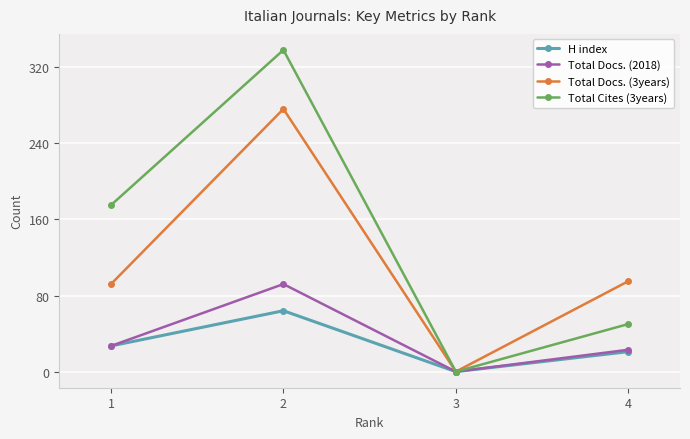

The value of Total Docs. (3years) at 1 is 92. True or false?

True